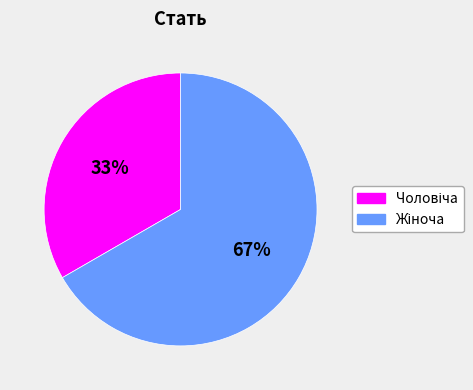

Is there any slice that represents more than half of the pie?

Yes